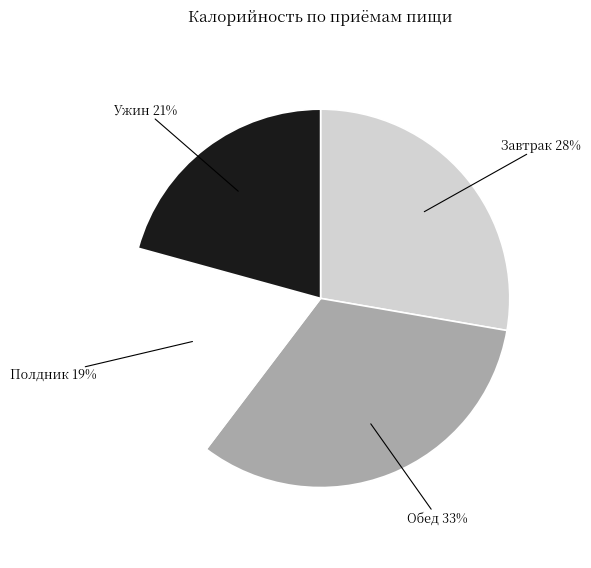

How many segments does this pie chart have?

4